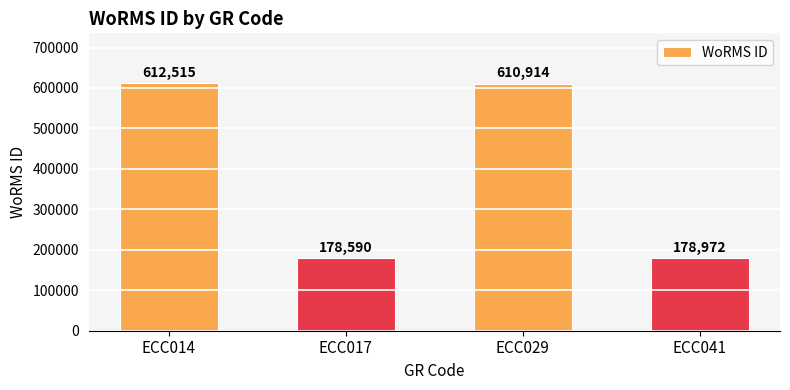

The chart shows a value of 178590 at ECC017. True or false?

True